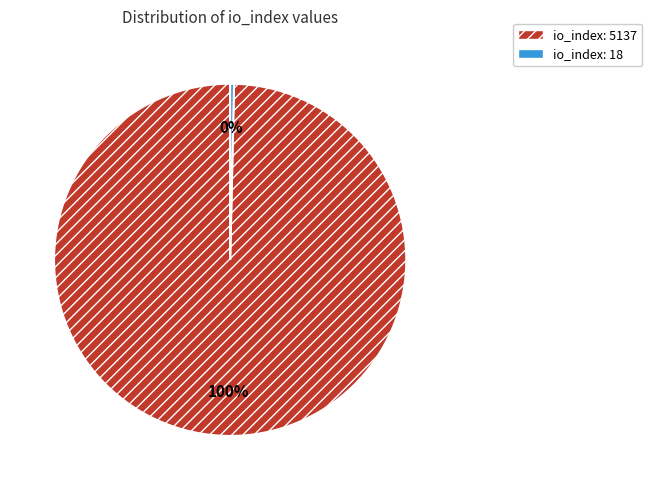

How many segments does this pie chart have?

2